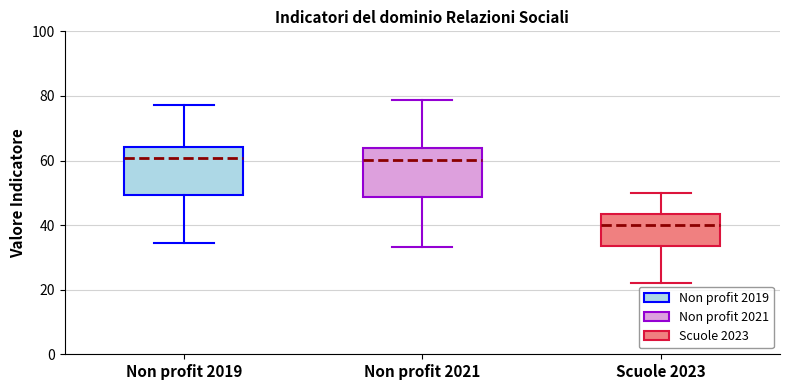

Reading left to right, transcribe this box plot: for each box, give where its median line is, the range the box spans, and where its two whiskers end, as read against the y-axis. The values are not printed on the chart, so give them approximately, as read against the axis.

Non profit 2019: median 60, box 50 to 64, whiskers 34 to 78
Non profit 2021: median 60, box 48 to 64, whiskers 34 to 78
Scuole 2023: median 40, box 34 to 44, whiskers 22 to 50